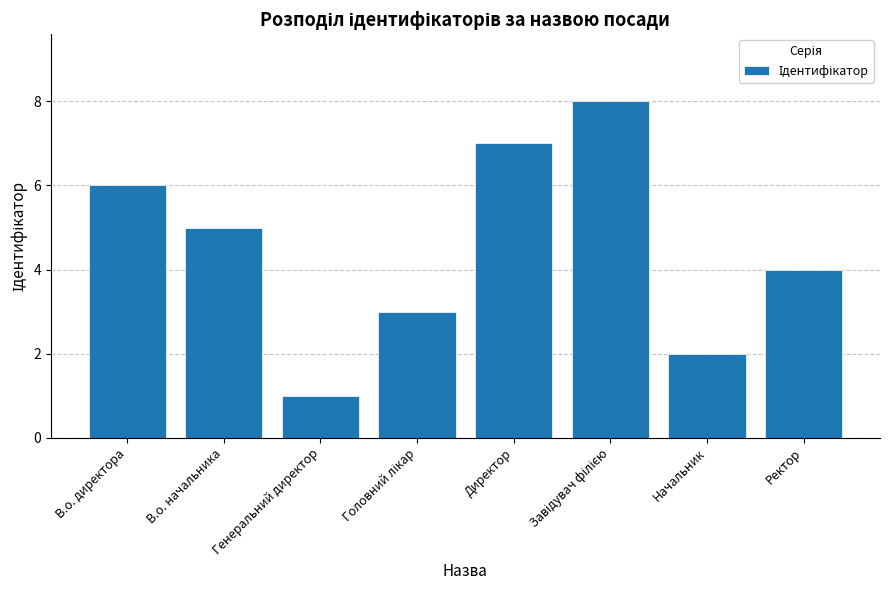

Reading right to left, extract all data points from this chart.

4	2	8	7	3	1	5	6